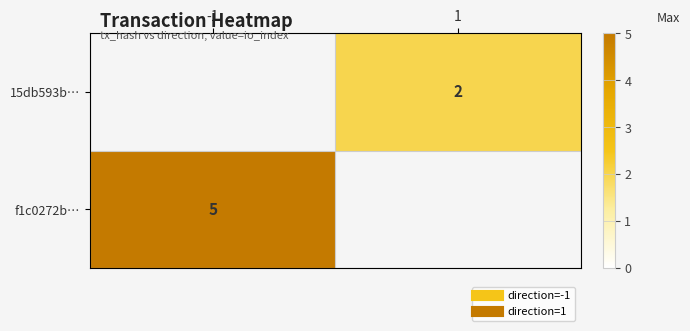

At how many categories does at least one series exceed 2?

1